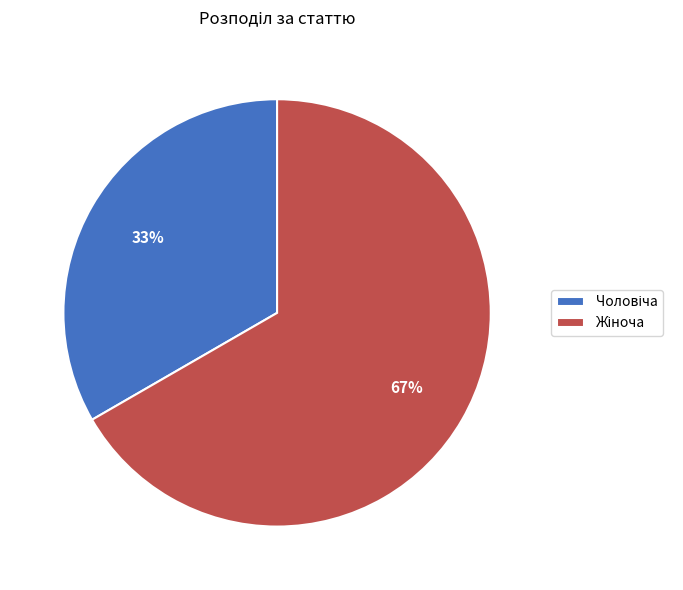

Is there any slice that represents more than half of the pie?

Yes